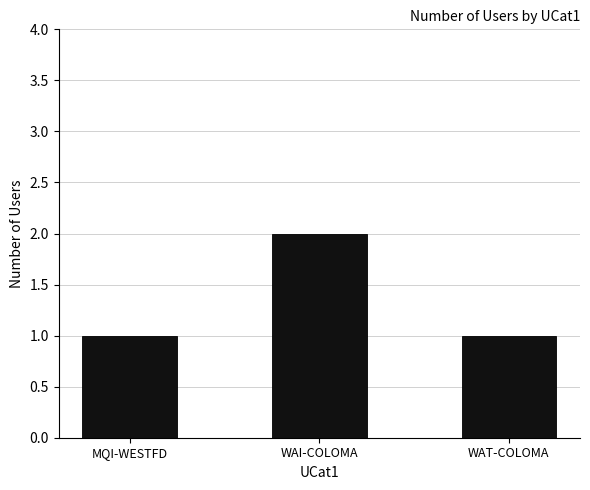

Reading left to right, what are all the values shown in this chart?

1	2	1